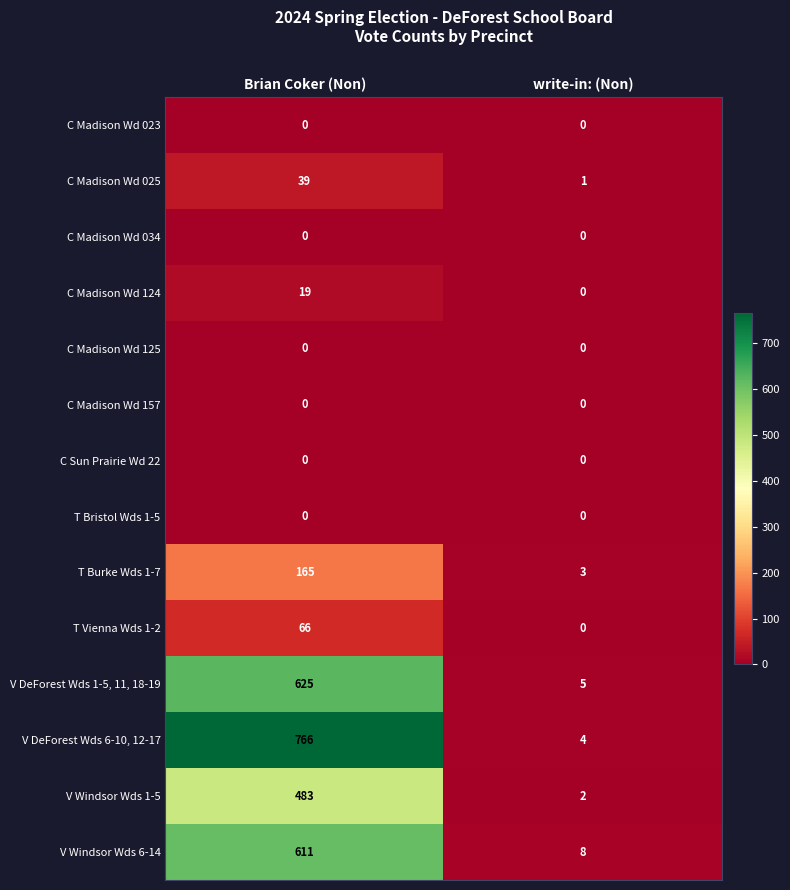

At how many categories does at least one series exceed 510?

1